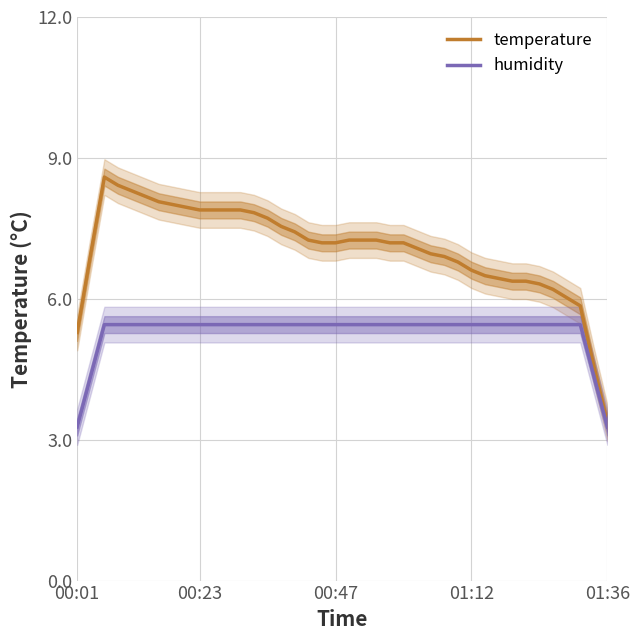

List the series in order of their peak value, highest first.

temperature, humidity